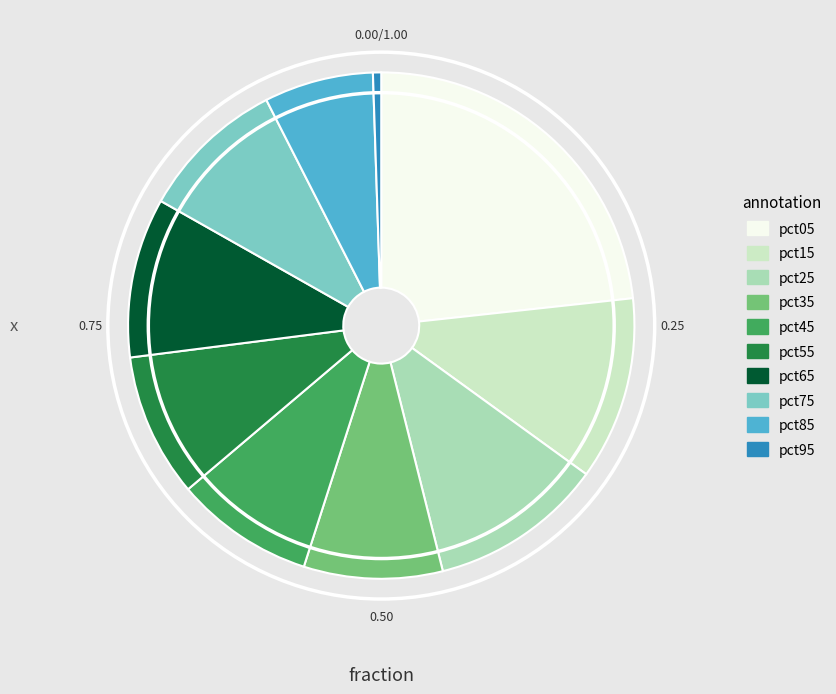

Is it true that pct15 is 5% of the pie?

False